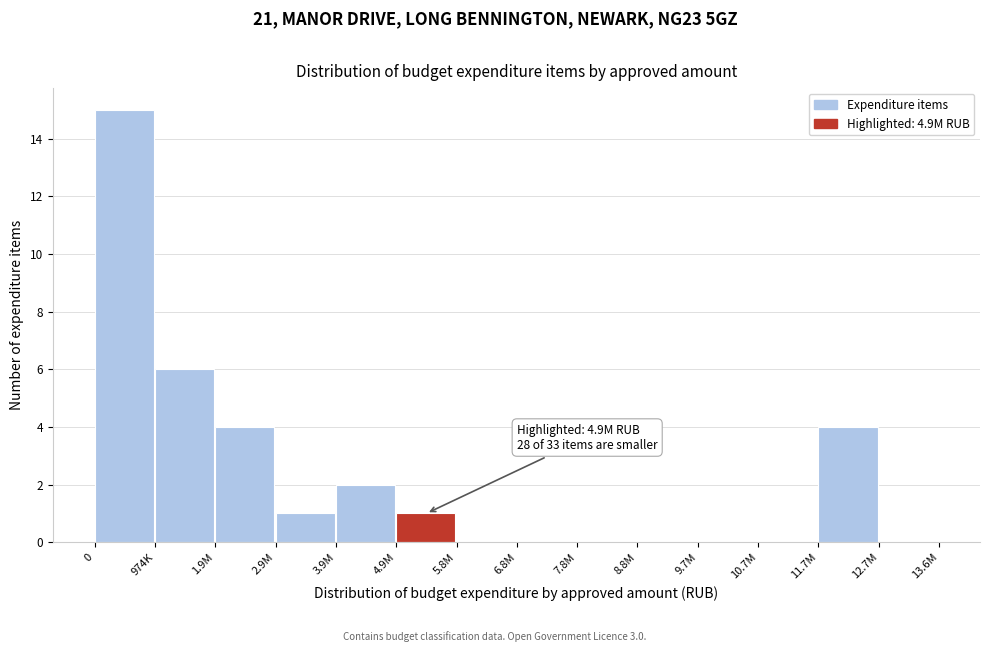

Reading left to right, extract all data points from this chart.

0=15	974K=6	1.9M=4	2.9M=1	3.9M=2	4.9M=1	5.8M=0	6.8M=0	7.8M=0	8.8M=0	9.7M=0	10.7M=0	11.7M=4	12.7M=0